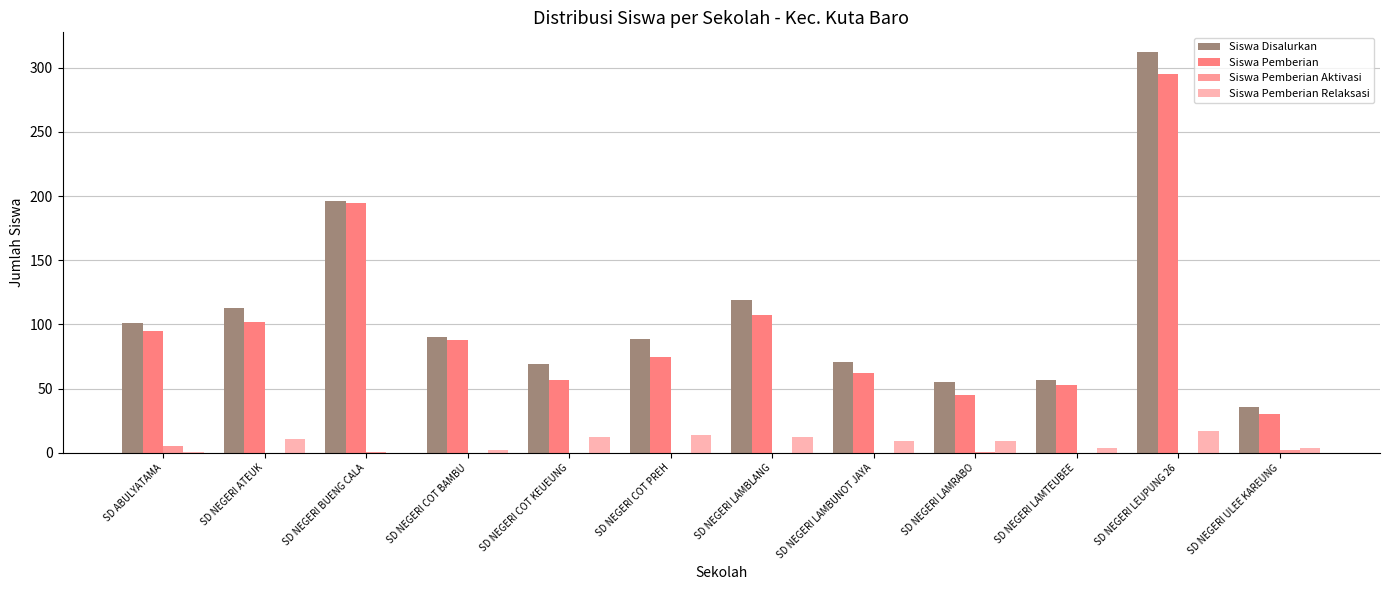

Are the bars horizontal?

No